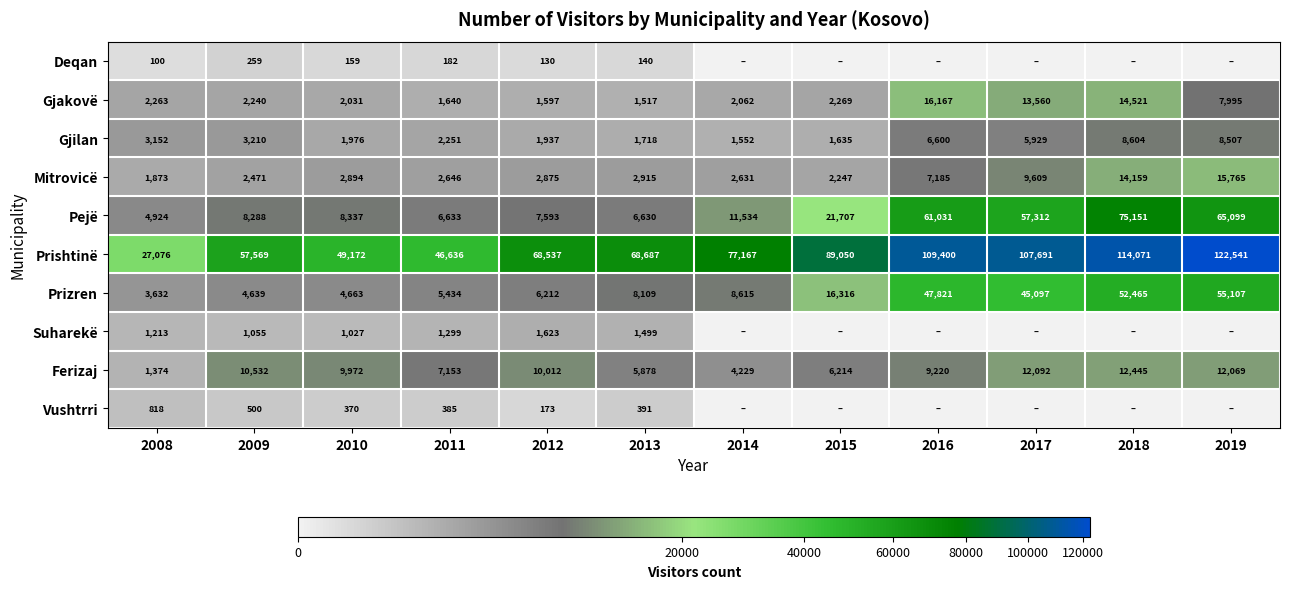

Where is Prishtinë nearest to the value 74808?

2014